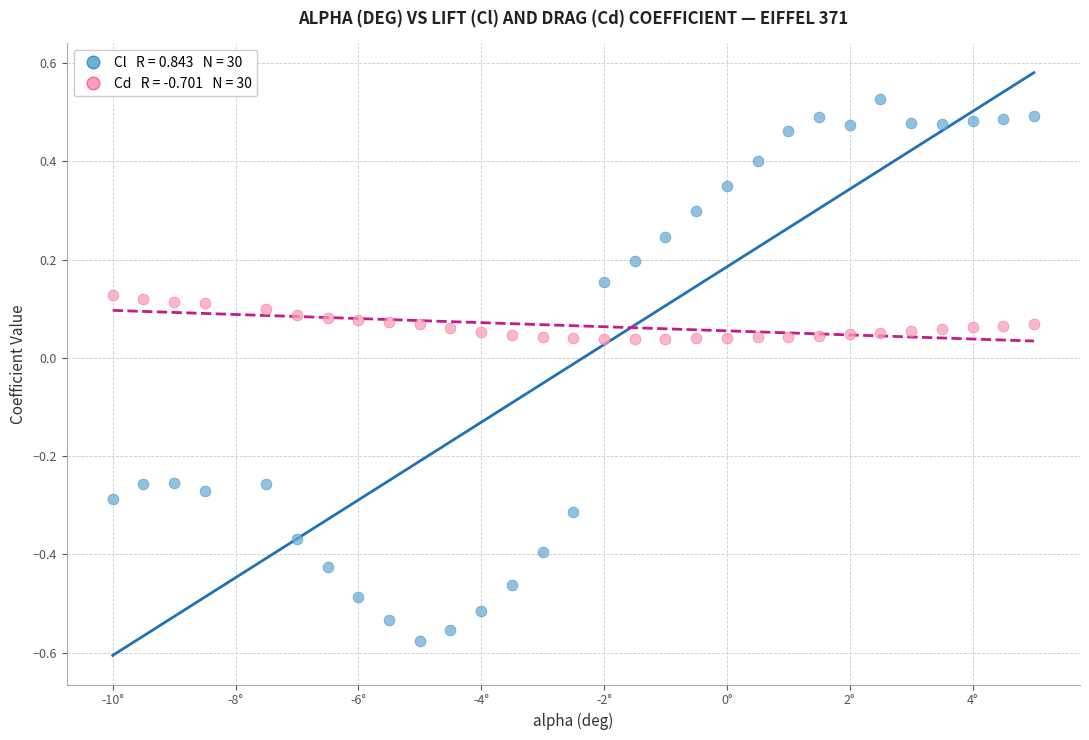

Across all data points, what is the range of X values (max minus min)?

15.0